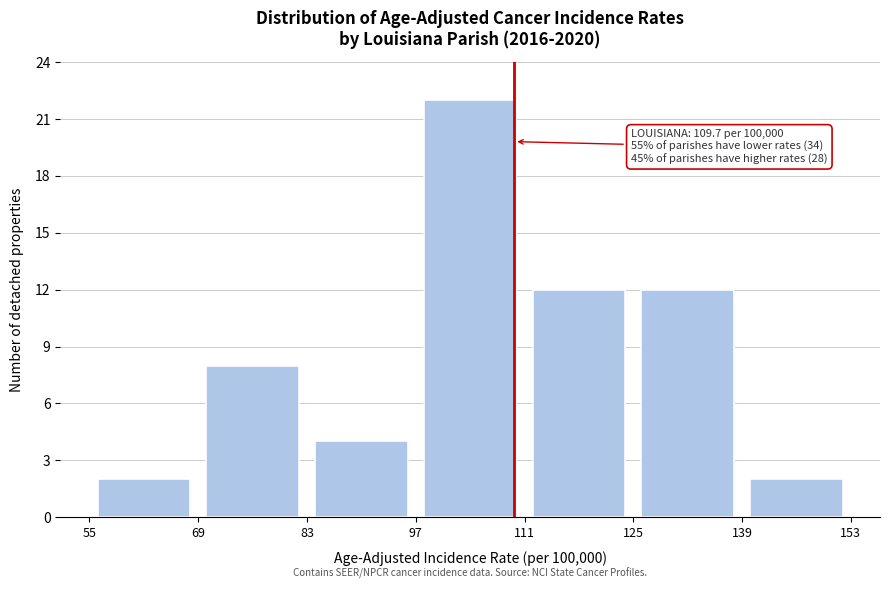

Over which range of the x-axis is the bar tallest?

97 to 111